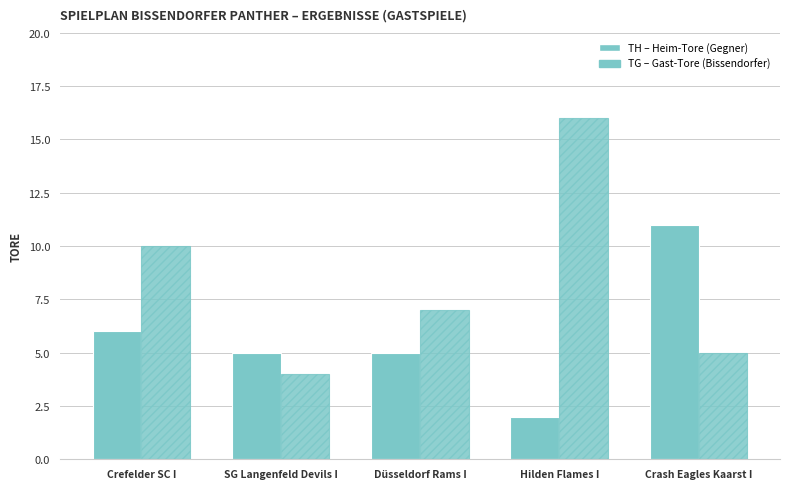

Are the bars horizontal?

No